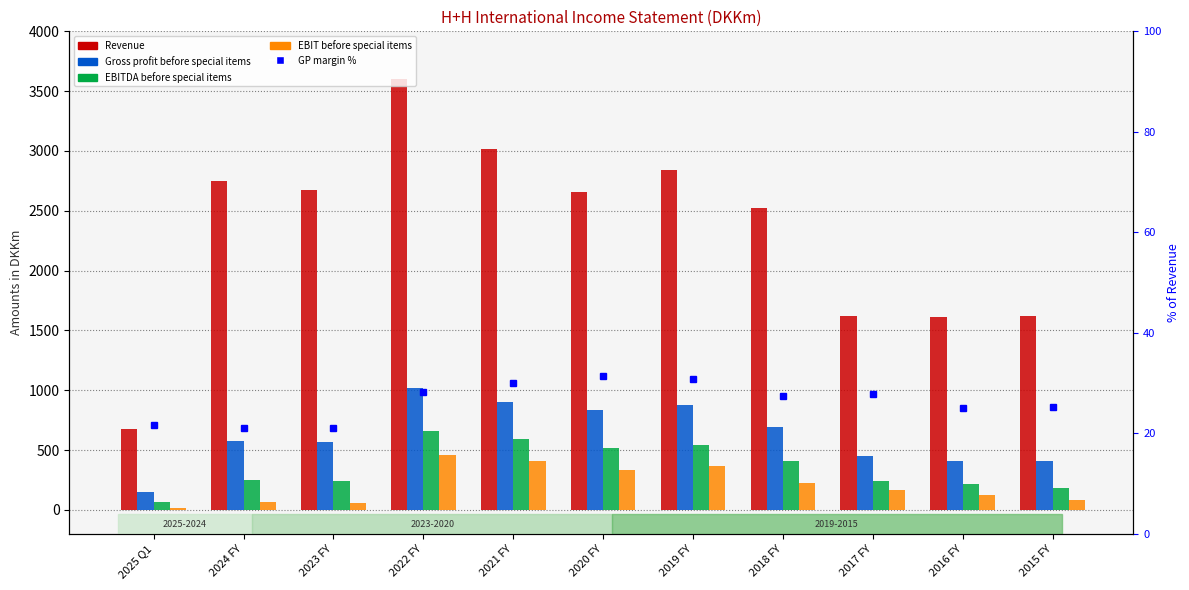

What is the label of the 5th bar from the left?

2021 FY